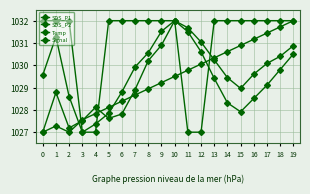

True or false: Signal and SDS_P1 cross at least once.

True